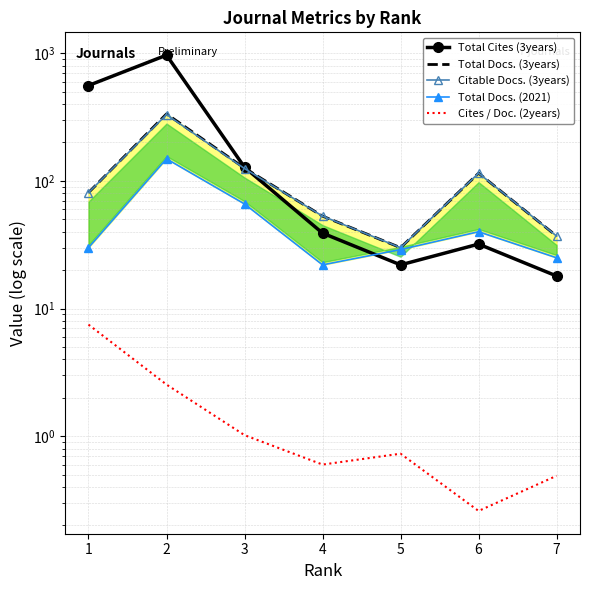

How many data points in Citable Docs. (3years) are above 81?

3